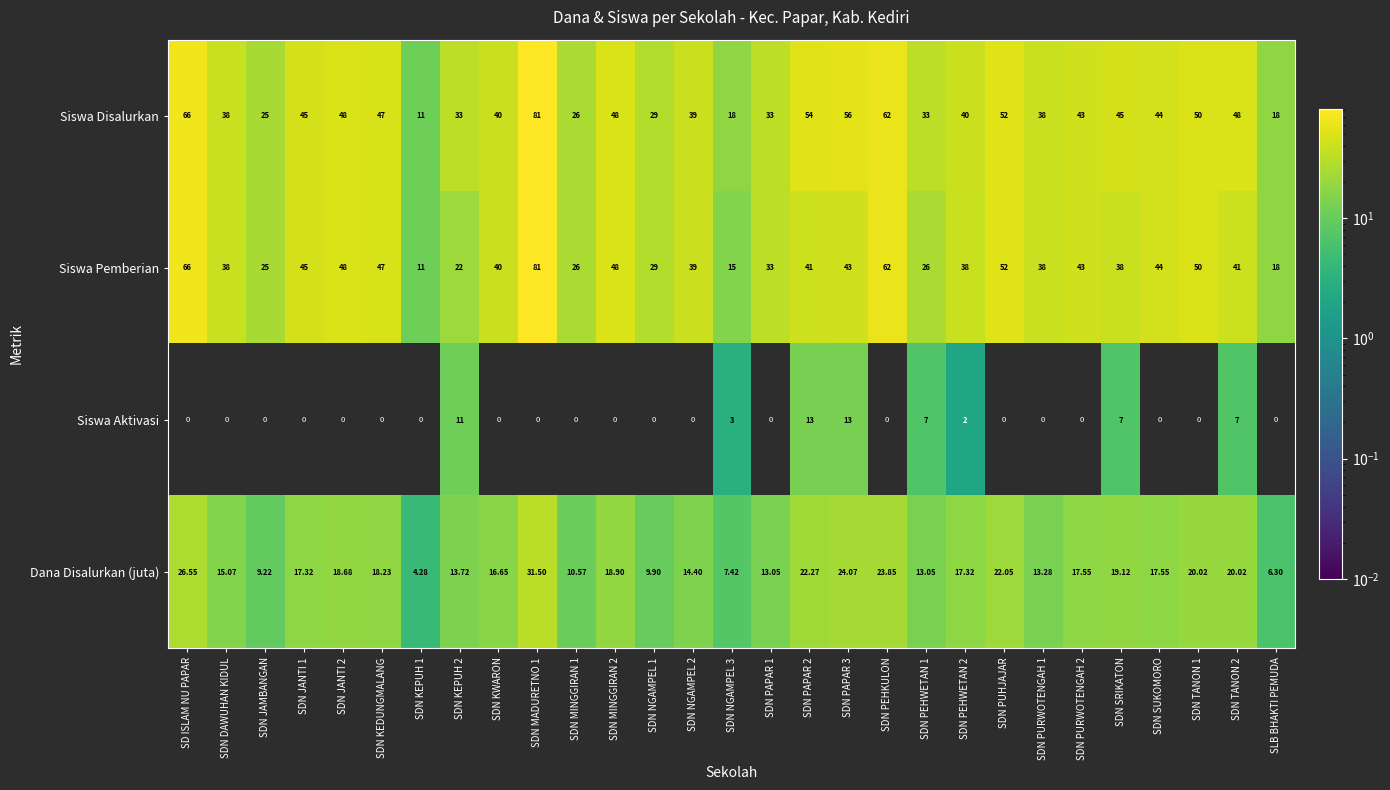

Between SDN JANTI 2 and SDN NGAMPEL 3, which series saw the biggest shift?

Siswa Pemberian